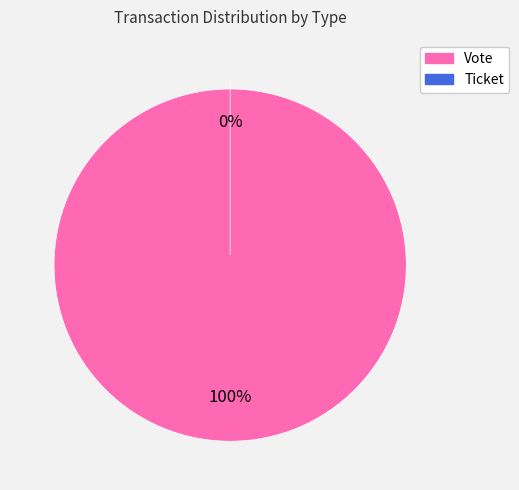

To the nearest percent, what is the combined percentage of Ticket and Vote?

100%